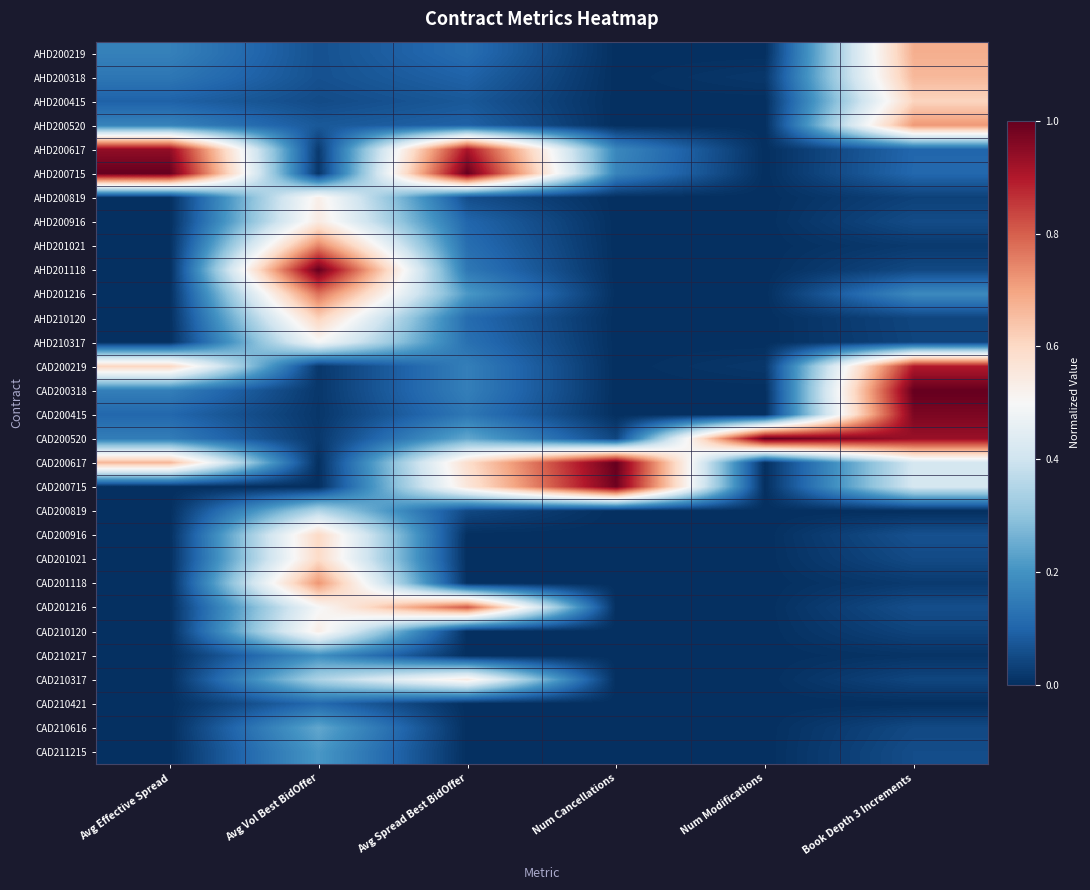

Reading left to right, list all the values displayed in this chart.

AHD200219: Avg Effective Spread=0.2	Avg Vol Best BidOffer=0.1	Avg Spread Best BidOffer=0.1	Num Cancellations=0.0	Num Modifications=0.0	Book Depth 3 Increments=0.7
AHD200318: Avg Effective Spread=0.1	Avg Vol Best BidOffer=0.1	Avg Spread Best BidOffer=0.1	Num Cancellations=0.0	Num Modifications=0.0	Book Depth 3 Increments=0.7
AHD200415: Avg Effective Spread=0.1	Avg Vol Best BidOffer=0.1	Avg Spread Best BidOffer=0.1	Num Cancellations=0.0	Num Modifications=0.0	Book Depth 3 Increments=0.6
AHD200520: Avg Effective Spread=0.2	Avg Vol Best BidOffer=0.1	Avg Spread Best BidOffer=0.1	Num Cancellations=0.0	Num Modifications=0.0	Book Depth 3 Increments=0.7
AHD200617: Avg Effective Spread=0.9	Avg Vol Best BidOffer=0.0	Avg Spread Best BidOffer=0.9	Num Cancellations=0.2	Num Modifications=0.0	Book Depth 3 Increments=0.1
AHD200715: Avg Effective Spread=1.0	Avg Vol Best BidOffer=0.0	Avg Spread Best BidOffer=1.0	Num Cancellations=0.2	Num Modifications=0.0	Book Depth 3 Increments=0.1
AHD200819: Avg Effective Spread=0.0	Avg Vol Best BidOffer=0.5	Avg Spread Best BidOffer=0.1	Num Cancellations=0.0	Num Modifications=0.0	Book Depth 3 Increments=0.0
AHD200916: Avg Effective Spread=0.0	Avg Vol Best BidOffer=0.5	Avg Spread Best BidOffer=0.1	Num Cancellations=0.0	Num Modifications=0.0	Book Depth 3 Increments=0.1
AHD201021: Avg Effective Spread=0.0	Avg Vol Best BidOffer=0.8	Avg Spread Best BidOffer=0.1	Num Cancellations=0.0	Num Modifications=0.0	Book Depth 3 Increments=0.0
AHD201118: Avg Effective Spread=0.0	Avg Vol Best BidOffer=1.0	Avg Spread Best BidOffer=0.1	Num Cancellations=0.0	Num Modifications=0.0	Book Depth 3 Increments=0.0
AHD201216: Avg Effective Spread=0.0	Avg Vol Best BidOffer=0.8	Avg Spread Best BidOffer=0.2	Num Cancellations=0.0	Num Modifications=0.0	Book Depth 3 Increments=0.2
AHD210120: Avg Effective Spread=0.0	Avg Vol Best BidOffer=0.6	Avg Spread Best BidOffer=0.1	Num Cancellations=0.0	Num Modifications=0.0	Book Depth 3 Increments=0.0
AHD210317: Avg Effective Spread=0.0	Avg Vol Best BidOffer=0.5	Avg Spread Best BidOffer=0.1	Num Cancellations=0.0	Num Modifications=0.0	Book Depth 3 Increments=0.0
CAD200219: Avg Effective Spread=0.6	Avg Vol Best BidOffer=0.0	Avg Spread Best BidOffer=0.2	Num Cancellations=0.0	Num Modifications=0.0	Book Depth 3 Increments=0.9
CAD200318: Avg Effective Spread=0.2	Avg Vol Best BidOffer=0.0	Avg Spread Best BidOffer=0.2	Num Cancellations=0.0	Num Modifications=0.0	Book Depth 3 Increments=1.0
CAD200415: Avg Effective Spread=0.1	Avg Vol Best BidOffer=0.0	Avg Spread Best BidOffer=0.1	Num Cancellations=0.0	Num Modifications=0.0	Book Depth 3 Increments=1.0
CAD200520: Avg Effective Spread=0.2	Avg Vol Best BidOffer=0.0	Avg Spread Best BidOffer=0.2	Num Cancellations=0.0	Num Modifications=1.0	Book Depth 3 Increments=0.9
CAD200617: Avg Effective Spread=0.7	Avg Vol Best BidOffer=0.0	Avg Spread Best BidOffer=0.6	Num Cancellations=1.0	Num Modifications=0.0	Book Depth 3 Increments=0.4
CAD200715: Avg Effective Spread=0.0	Avg Vol Best BidOffer=0.0	Avg Spread Best BidOffer=0.6	Num Cancellations=1.0	Num Modifications=0.0	Book Depth 3 Increments=0.4
CAD200819: Avg Effective Spread=0.0	Avg Vol Best BidOffer=0.4	Avg Spread Best BidOffer=0.0	Num Cancellations=0.0	Num Modifications=0.0	Book Depth 3 Increments=0.0
CAD200916: Avg Effective Spread=0.0	Avg Vol Best BidOffer=0.6	Avg Spread Best BidOffer=0.0	Num Cancellations=0.0	Num Modifications=0.0	Book Depth 3 Increments=0.1
CAD201021: Avg Effective Spread=0.0	Avg Vol Best BidOffer=0.6	Avg Spread Best BidOffer=0.0	Num Cancellations=0.0	Num Modifications=0.0	Book Depth 3 Increments=0.1
CAD201118: Avg Effective Spread=0.0	Avg Vol Best BidOffer=0.7	Avg Spread Best BidOffer=0.0	Num Cancellations=0.0	Num Modifications=0.0	Book Depth 3 Increments=0.0
CAD201216: Avg Effective Spread=0.0	Avg Vol Best BidOffer=0.5	Avg Spread Best BidOffer=0.8	Num Cancellations=0.0	Num Modifications=0.0	Book Depth 3 Increments=0.1
CAD210120: Avg Effective Spread=0.0	Avg Vol Best BidOffer=0.5	Avg Spread Best BidOffer=0.0	Num Cancellations=0.0	Num Modifications=0.0	Book Depth 3 Increments=0.0
CAD210217: Avg Effective Spread=0.0	Avg Vol Best BidOffer=0.2	Avg Spread Best BidOffer=0.0	Num Cancellations=0.0	Num Modifications=0.0	Book Depth 3 Increments=0.0
CAD210317: Avg Effective Spread=0.0	Avg Vol Best BidOffer=0.3	Avg Spread Best BidOffer=0.5	Num Cancellations=0.0	Num Modifications=0.0	Book Depth 3 Increments=0.0
CAD210421: Avg Effective Spread=0.0	Avg Vol Best BidOffer=0.1	Avg Spread Best BidOffer=0.0	Num Cancellations=0.0	Num Modifications=0.0	Book Depth 3 Increments=0.0
CAD210616: Avg Effective Spread=0.0	Avg Vol Best BidOffer=0.2	Avg Spread Best BidOffer=0.0	Num Cancellations=0.0	Num Modifications=0.0	Book Depth 3 Increments=0.0
CAD211215: Avg Effective Spread=0.0	Avg Vol Best BidOffer=0.2	Avg Spread Best BidOffer=0.0	Num Cancellations=0.0	Num Modifications=0.0	Book Depth 3 Increments=0.1